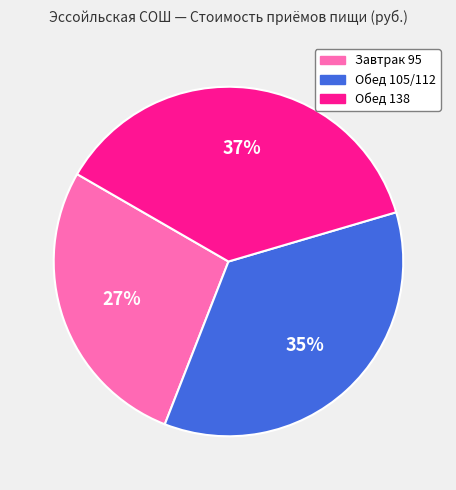

To the nearest percent, what is the combined percentage of Обед 138 and Завтрак 95?

65%